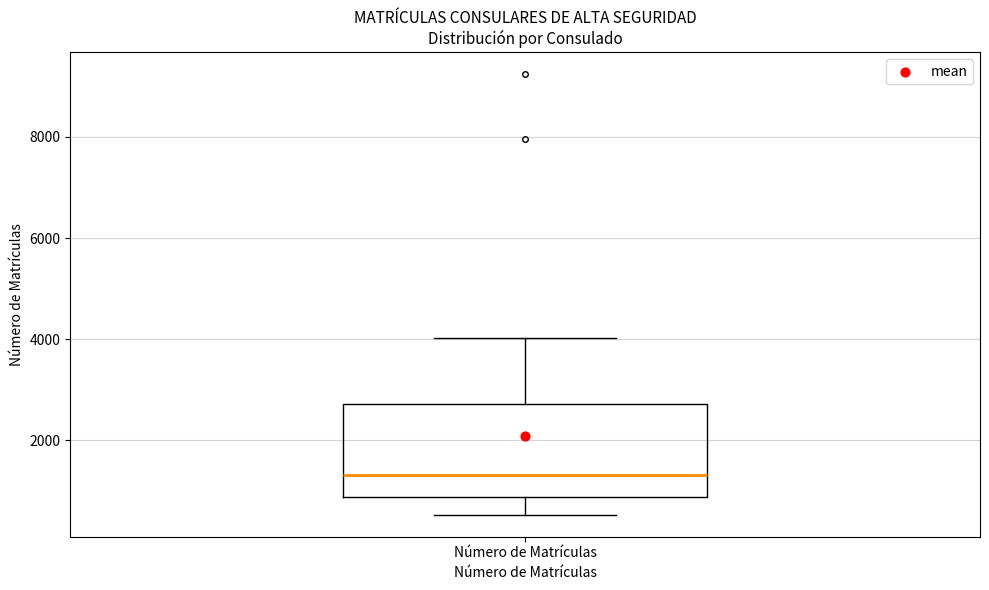

Where does the median line of the box for Número de Matrículas sit on the y-axis? The values are not printed on the chart, so give them approximately, as read against the axis.

1400